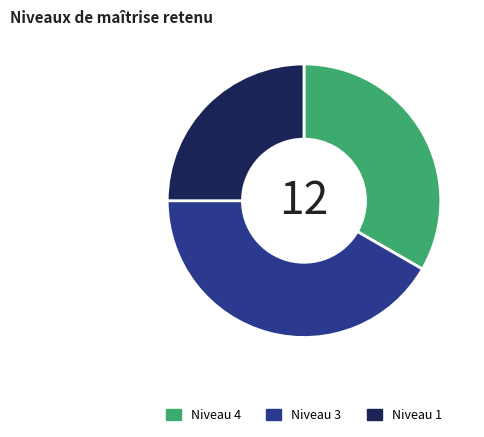

Does any single category account for the majority?

No